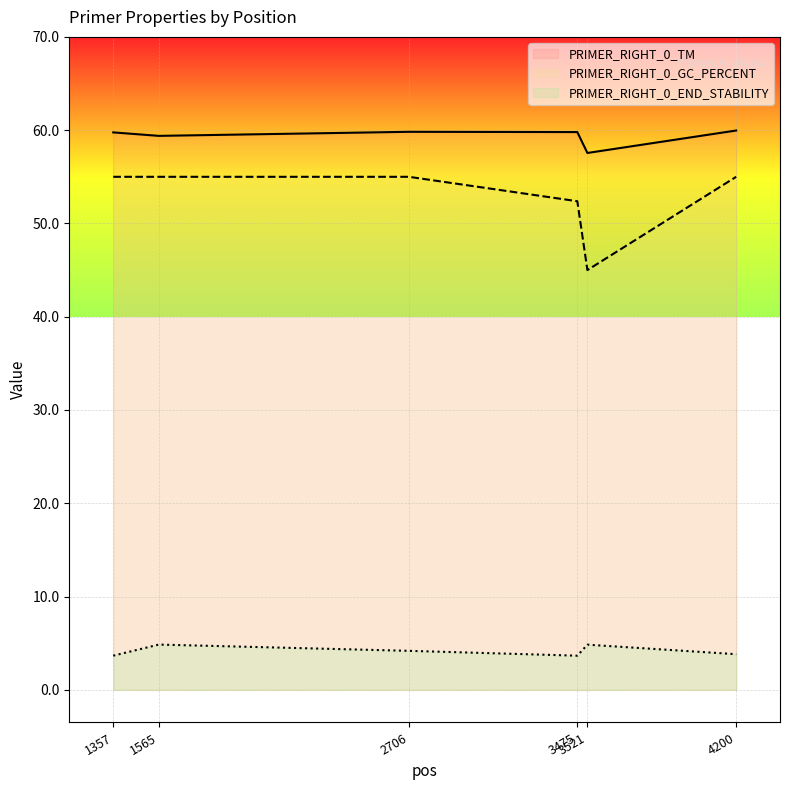

Which series has the largest total across all categories?

PRIMER_RIGHT_0_TM